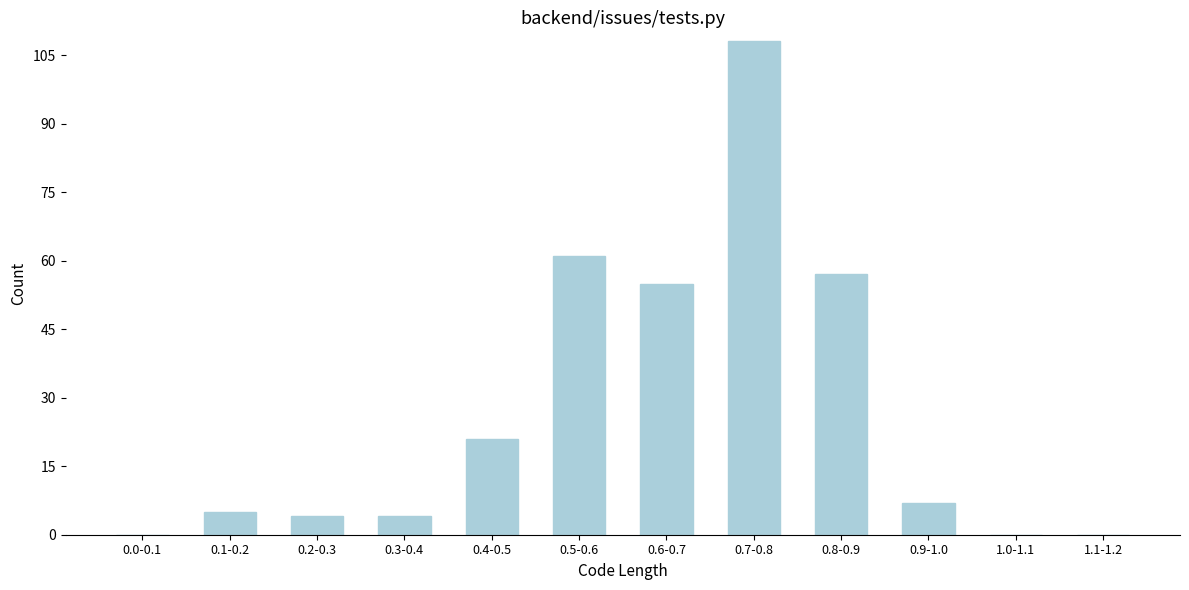

Reading left to right, list all the values displayed in this chart.

0.0-0.1=0	0.1-0.2=5	0.2-0.3=4	0.3-0.4=4	0.4-0.5=21	0.5-0.6=61	0.6-0.7=55	0.7-0.8=108	0.8-0.9=57	0.9-1.0=7	1.0-1.1=0	1.1-1.2=0